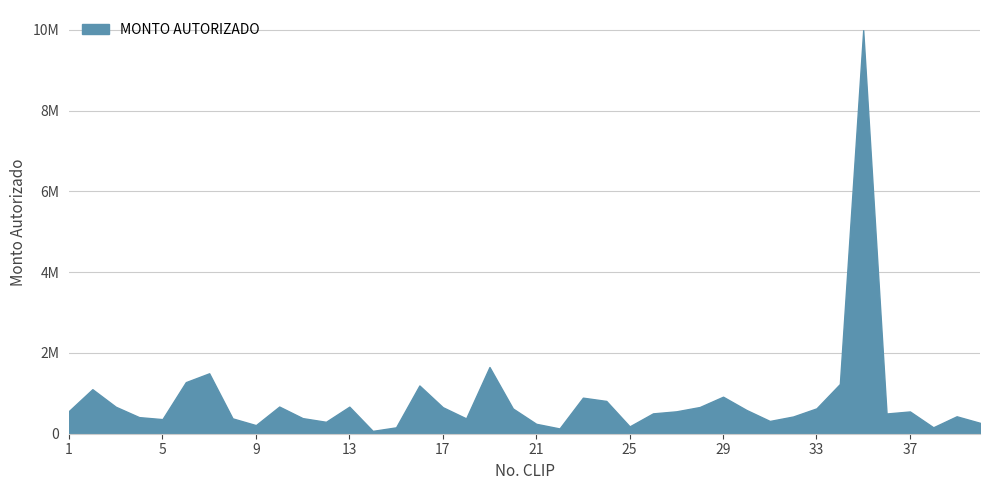

What is the ratio of the value at 1 to the value at 3?

0.8